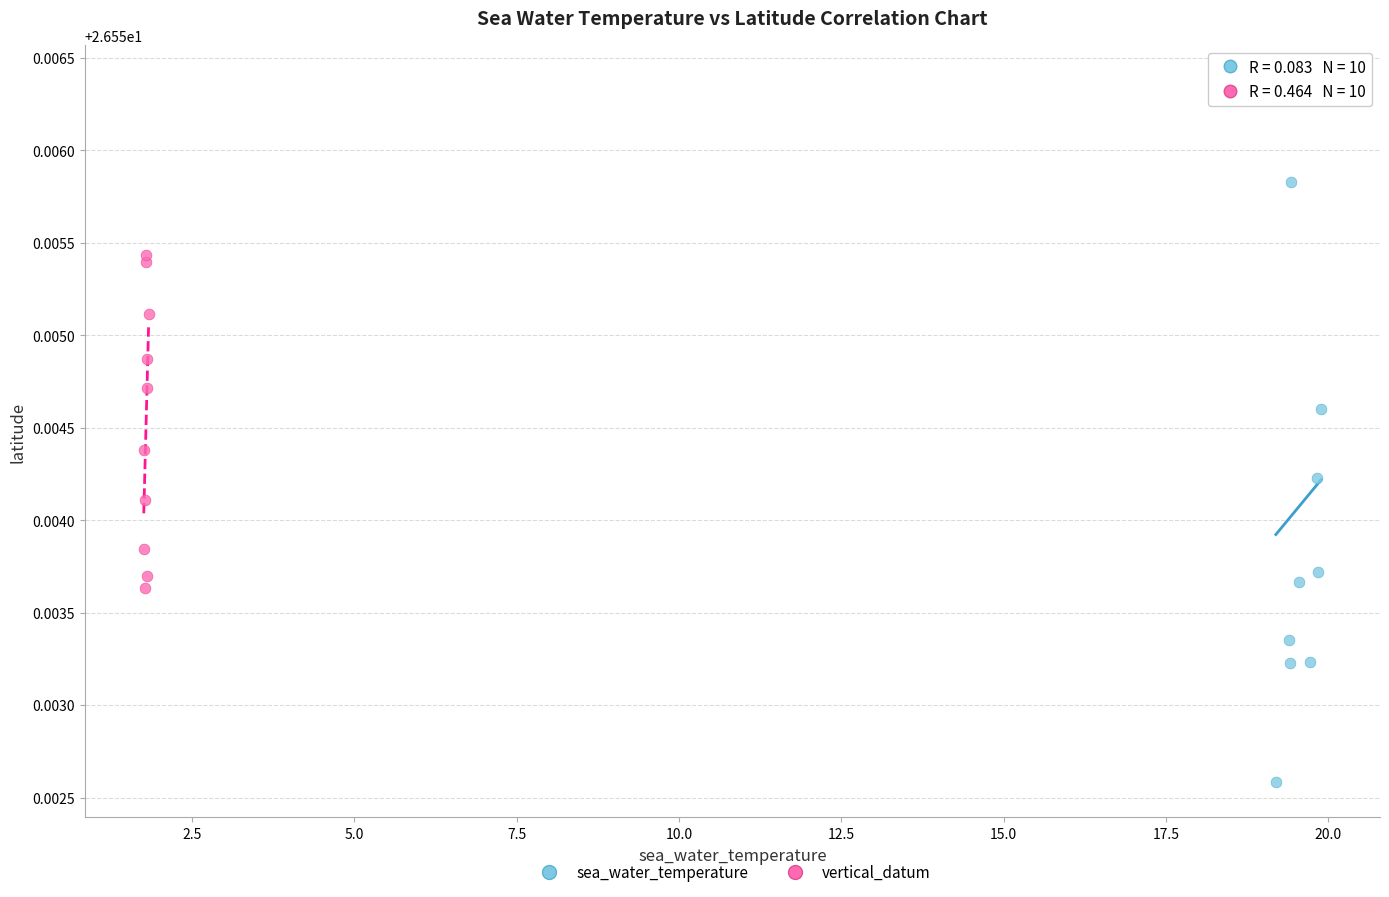

Which series reaches the minimum Y coordinate?

sea_water_temperature